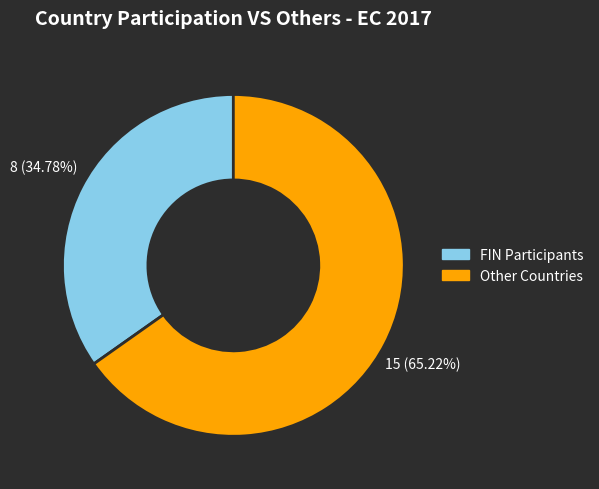

Does any single category account for the majority?

Yes